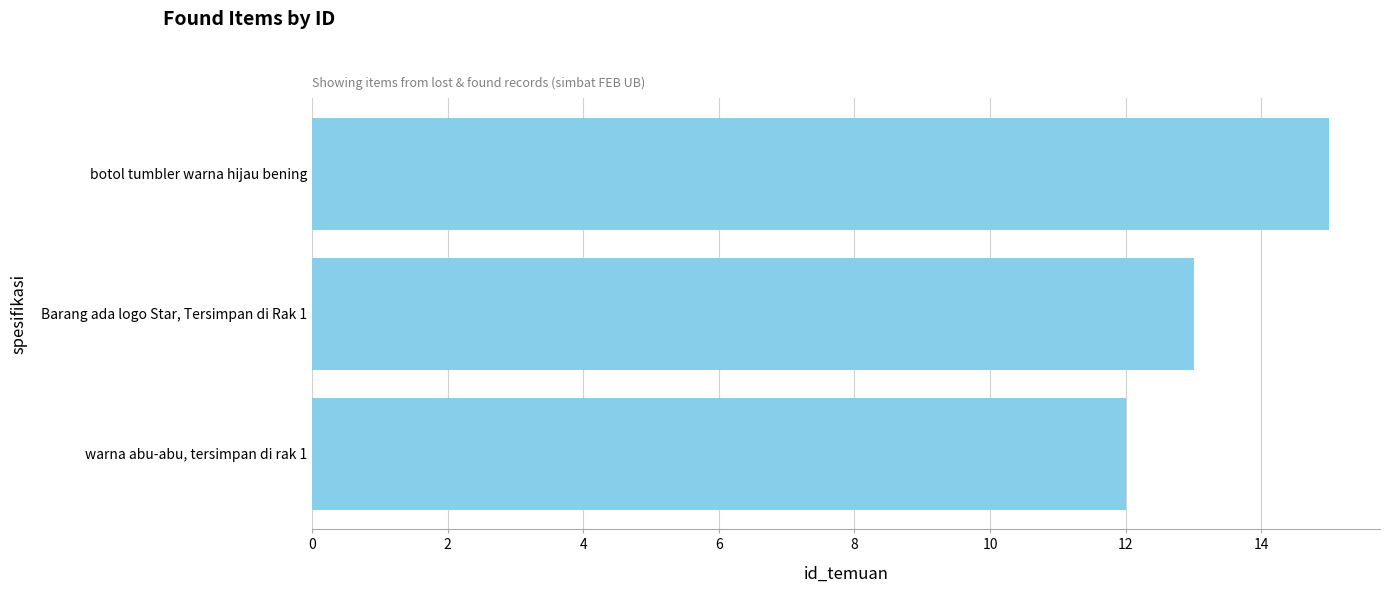

Count the number of categories in the chart.

3